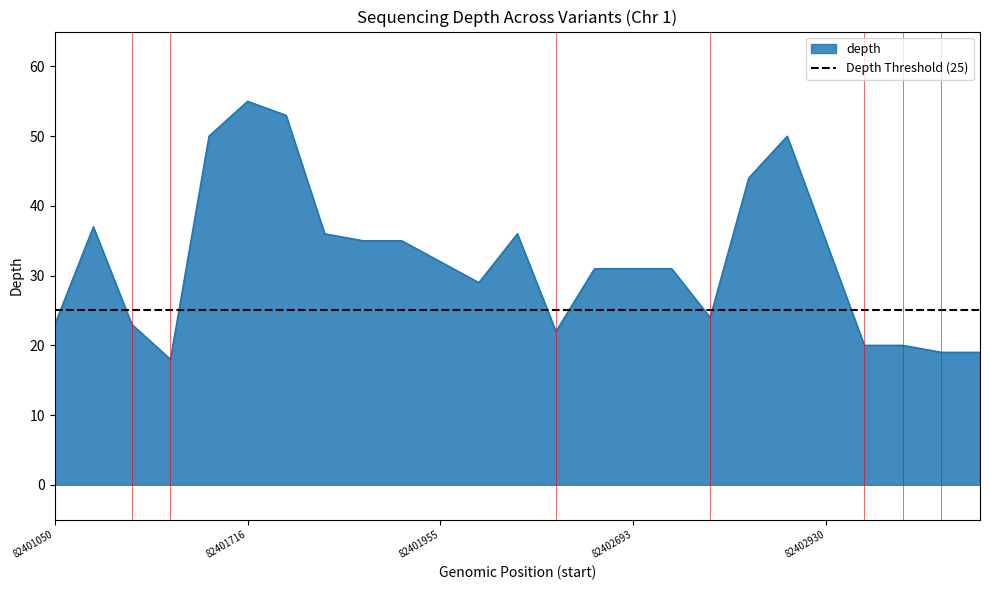

Rank the categories by value from highest to lowest.

82401716, 82401717, 82401647, 82402882, 82402828, 82401308, 82401783, 82402474, 82401799, 82401838, 82402930, 82401955, 82402675, 82402693, 82402694, 82402123, 82402744, 82401050, 82401384, 82402513, 82403051, 82410738, 82410739, 82415759, 82401417